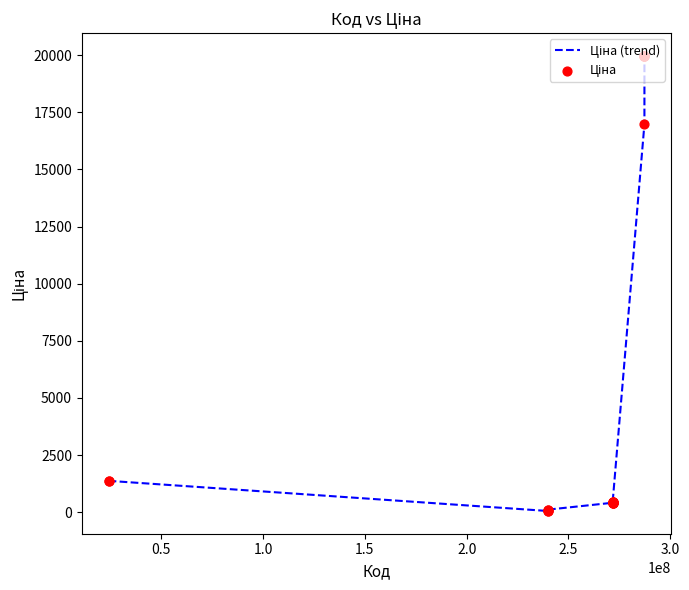

What is the difference between the maximum and minimum values?

19907.1